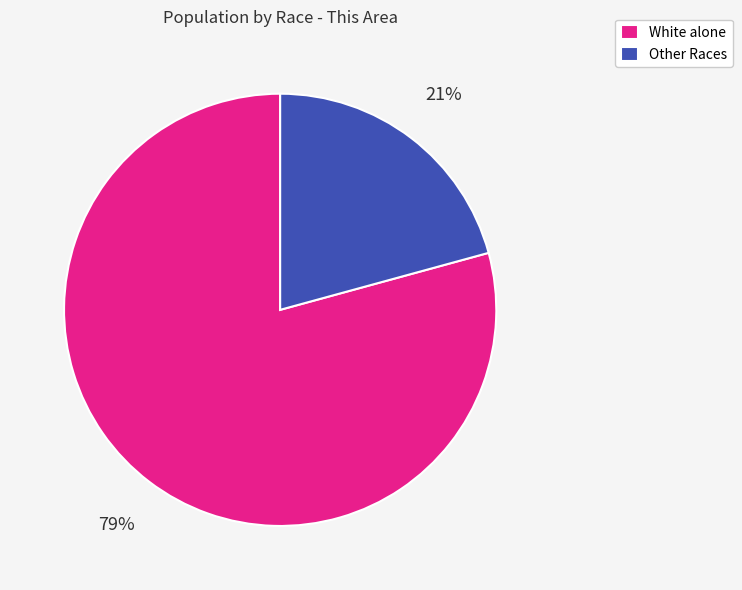

Does White alone account for over 50% of the chart?

Yes